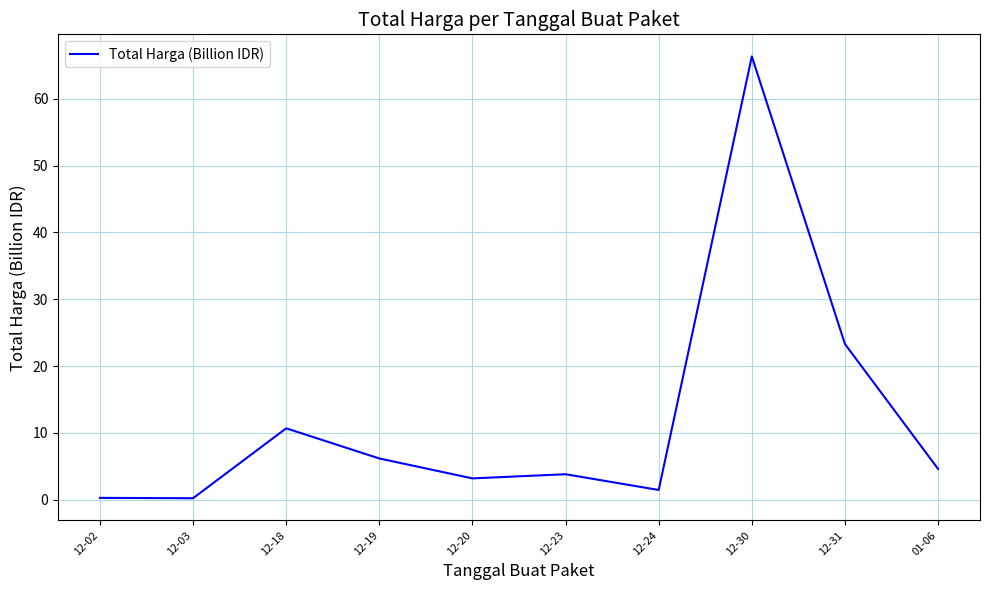

Where does the data first go above 4?

12-18